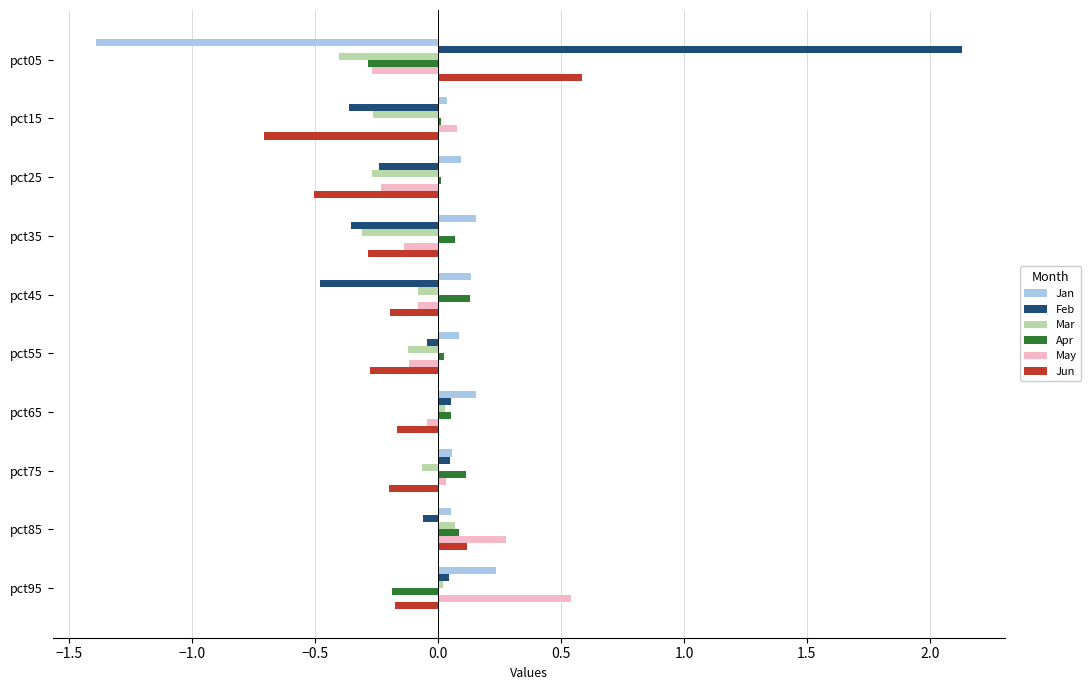

How many values in the Feb series are below 0?

6